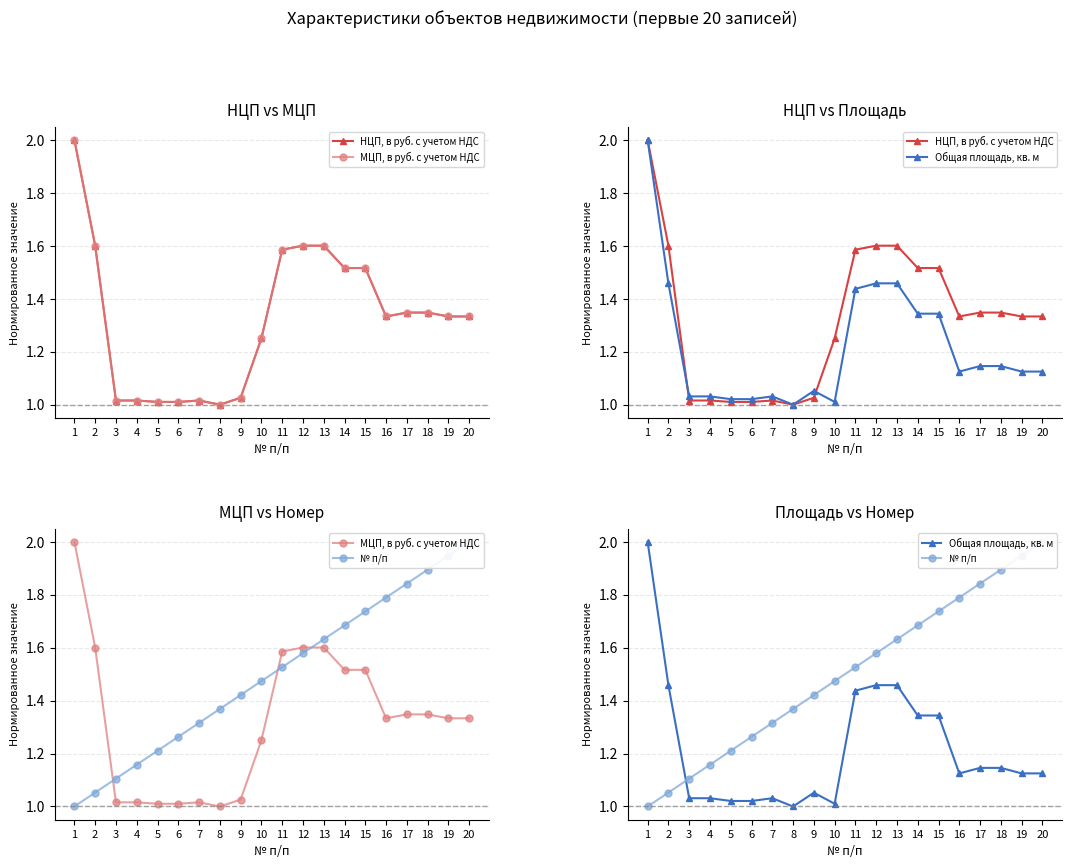

At 19, list the series in order from largest to smallest.

№ п/п, НЦП, в руб. с учетом НДС, МЦП, в руб. с учетом НДС, Общая площадь, кв. м